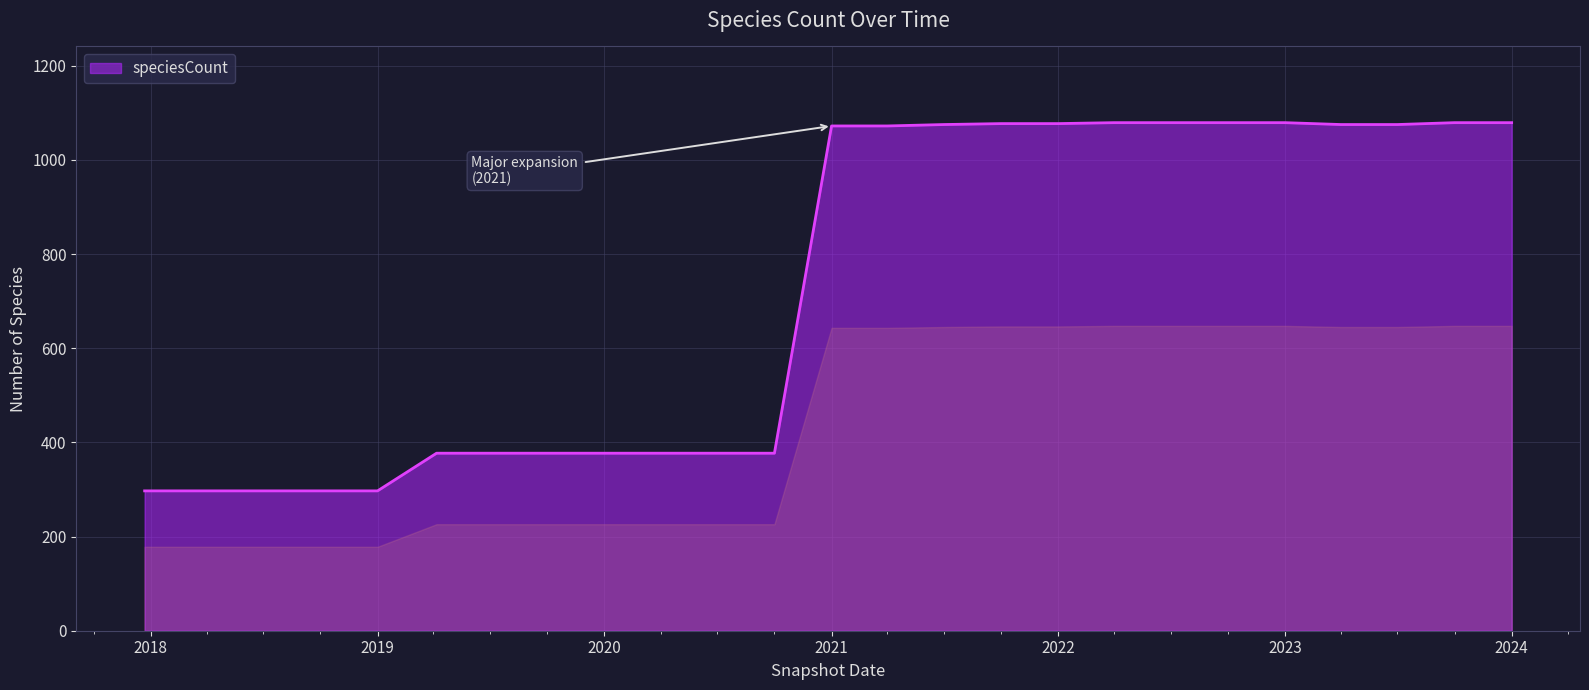

What is the maximum value shown in the chart?

1079